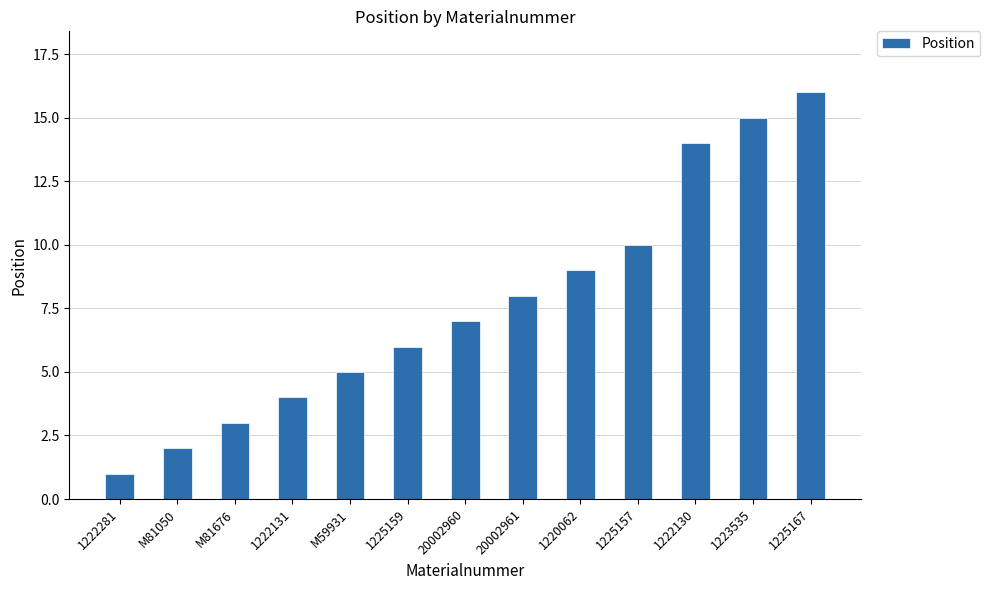

Where is the data nearest to the value 8?

20002961